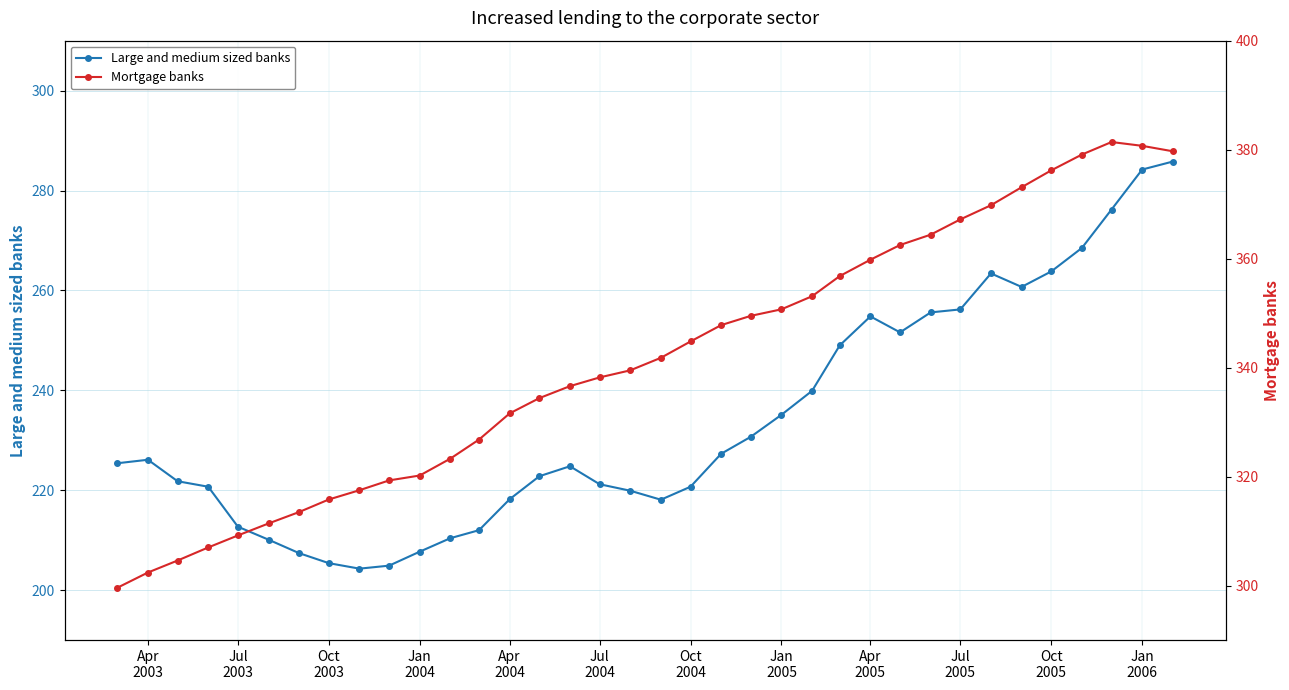

True or false: Large and medium sized banks has more than 0 points higher than both neighbors.

True